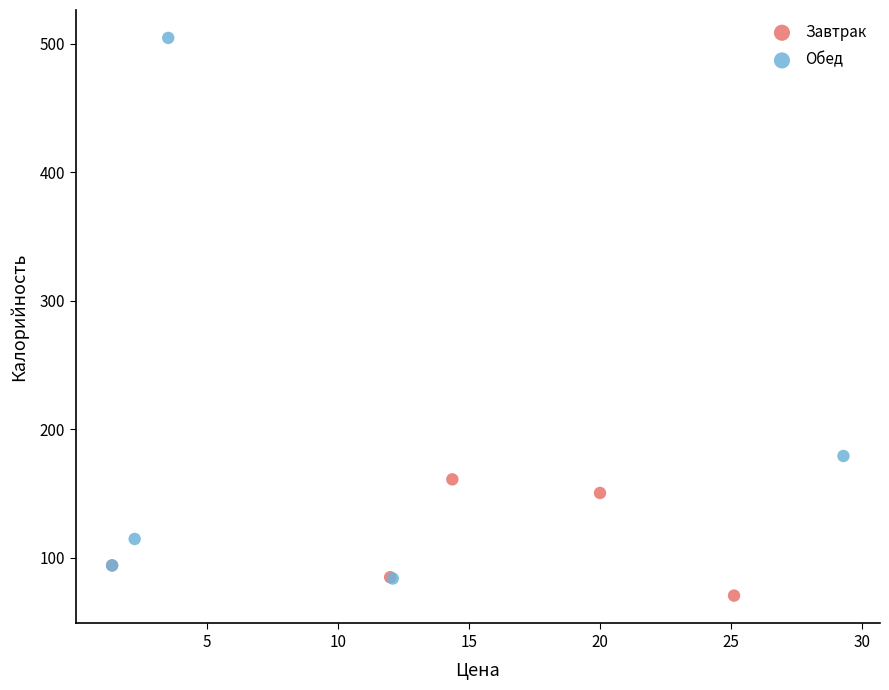

Which series reaches the minimum Y coordinate?

Завтрак